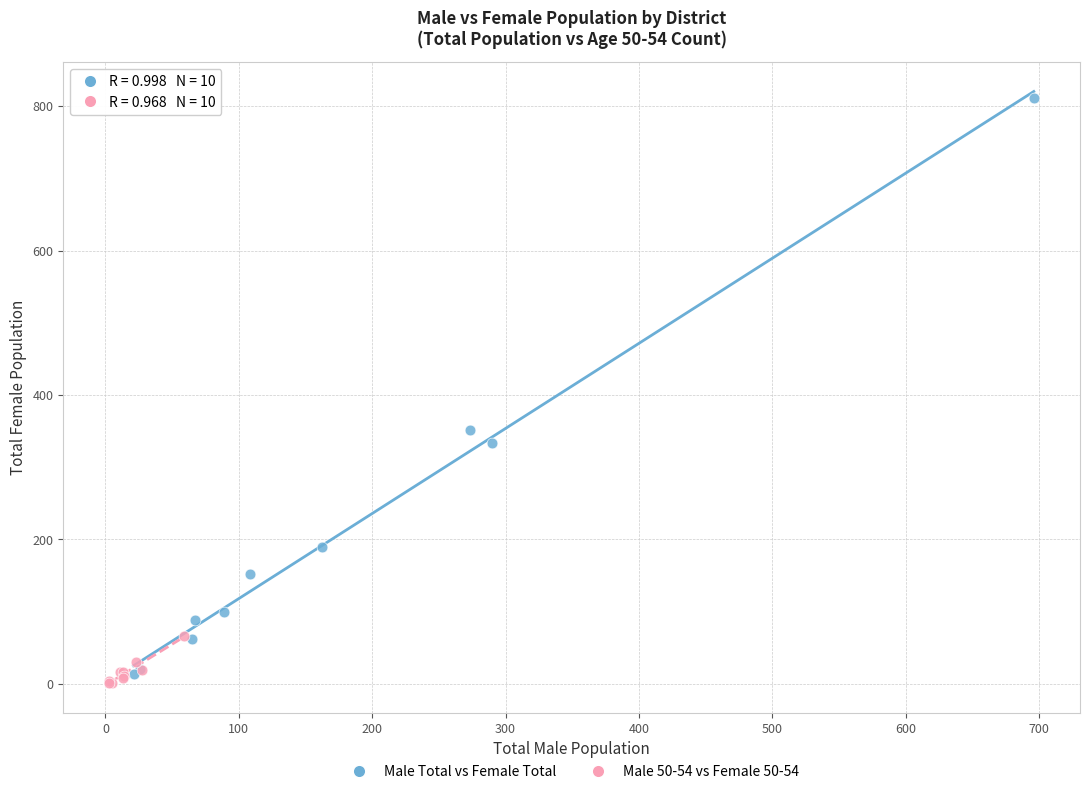

Which series contains the lowest Y value?

Male 50-54 vs Female 50-54